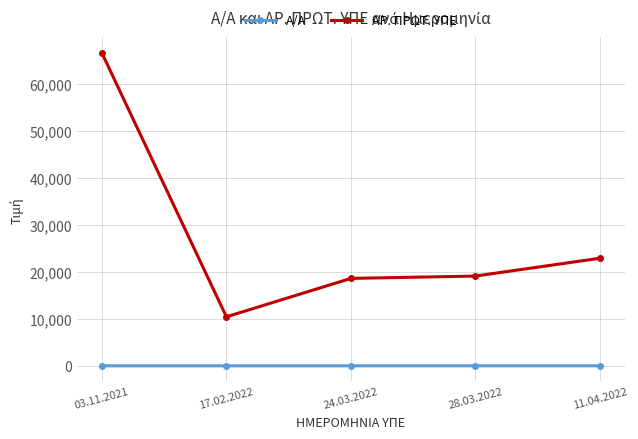

Read the ΑΡ. ΠΡΩΤ. ΥΠΕ value at 11.04.2022, to the nearest 100.

22900